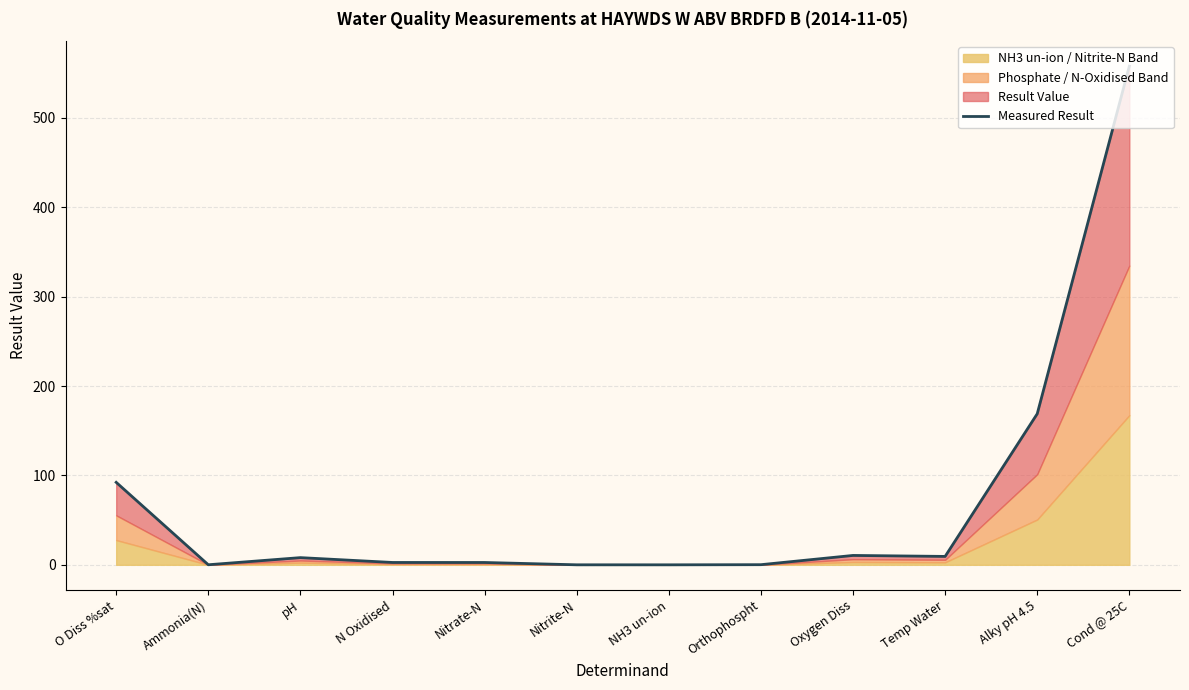

Read the value at pH.

8.1